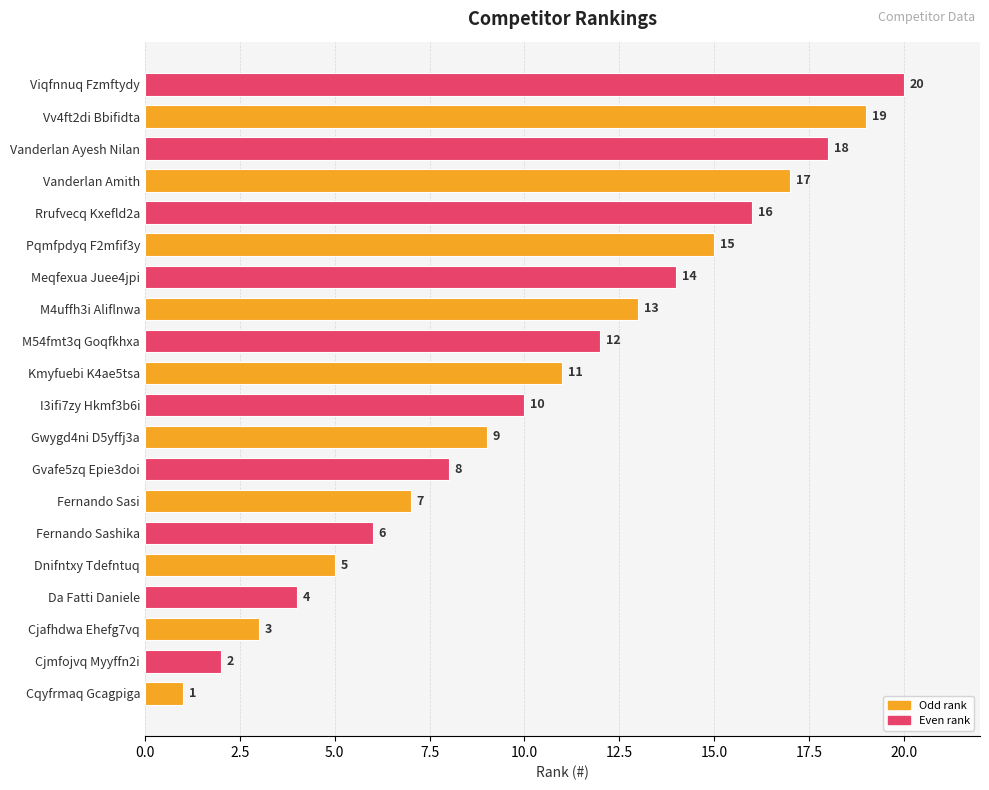

Rank the categories by value from lowest to highest.

Cqyfrmaq Gcagpiga, Cjmfojvq Myyffn2i, Cjafhdwa Ehefg7vq, Da Fatti Daniele, Dnifntxy Tdefntuq, Fernando Sashika, Fernando Sasi, Gvafe5zq Epie3doi, Gwygd4ni D5yffj3a, I3ifi7zy Hkmf3b6i, Kmyfuebi K4ae5tsa, M54fmt3q Goqfkhxa, M4uffh3i Aliflnwa, Meqfexua Juee4jpi, Pqmfpdyq F2mfif3y, Rrufvecq Kxefld2a, Vanderlan Amith, Vanderlan Ayesh Nilan, Vv4ft2di Bbifidta, Viqfnnuq Fzmftydy